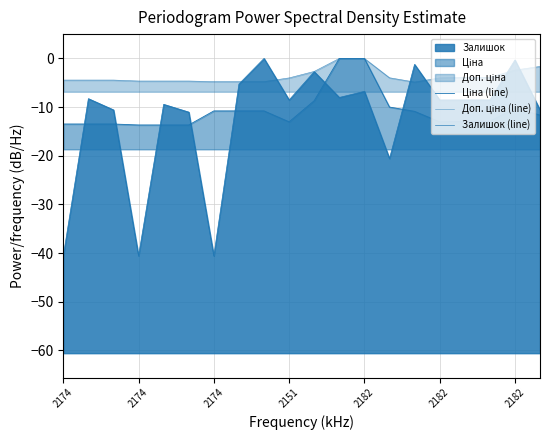

Rank the series at 2174 from highest to lowest value.

Доп. ціна (line), Ціна (line), Залишок (line)